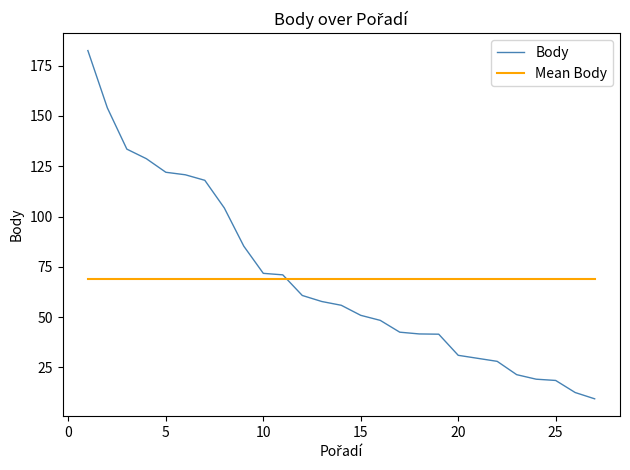

True or false: Mean Body has more than 2 points higher than both neighbors.

False